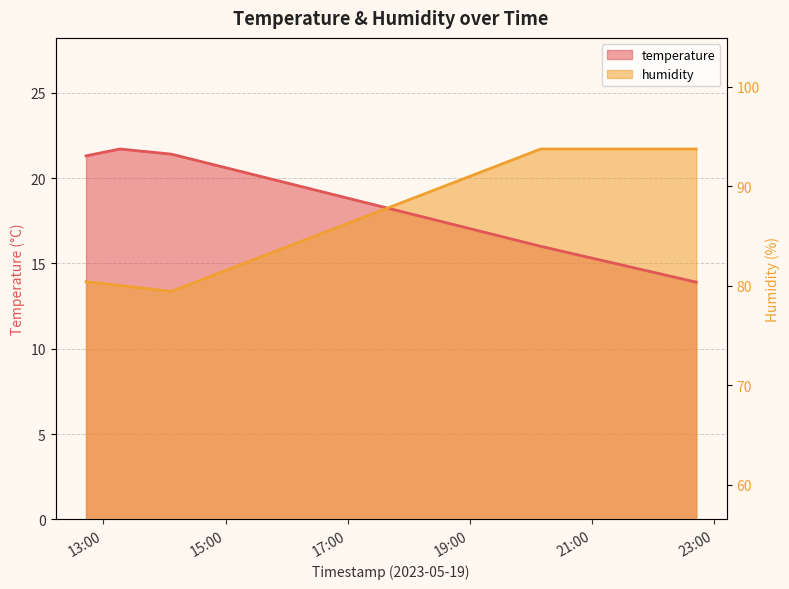

Between 2023-05-19T22:42:32 and 2023-05-19T20:09:43, which is larger?

2023-05-19T20:09:43